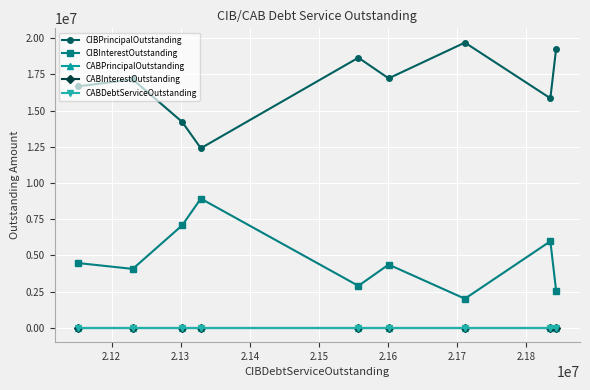

Is this an area chart (filled region under the line)?

No